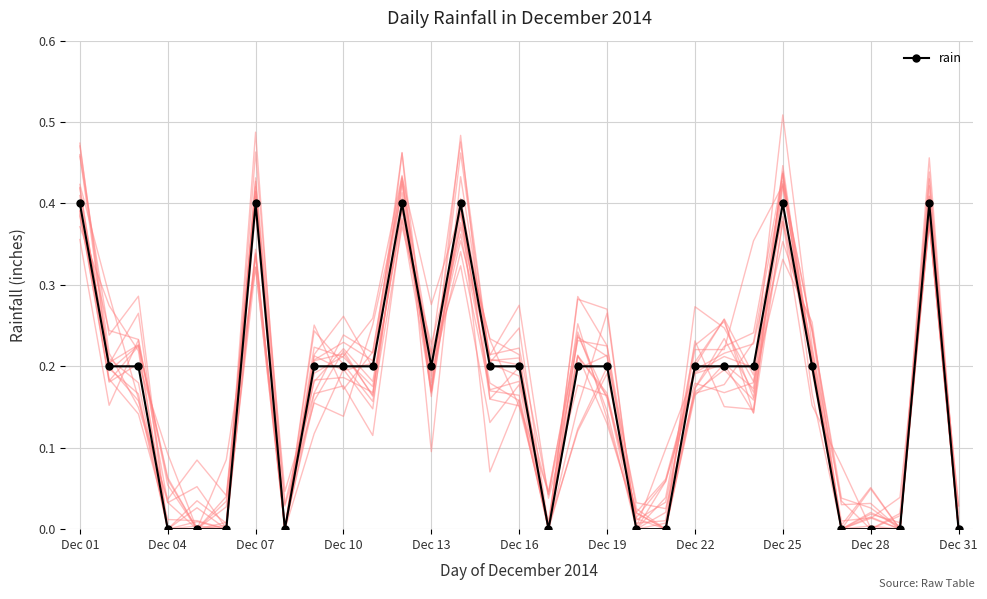

True or false: rain has more than 2 points higher than both neighbors.

True